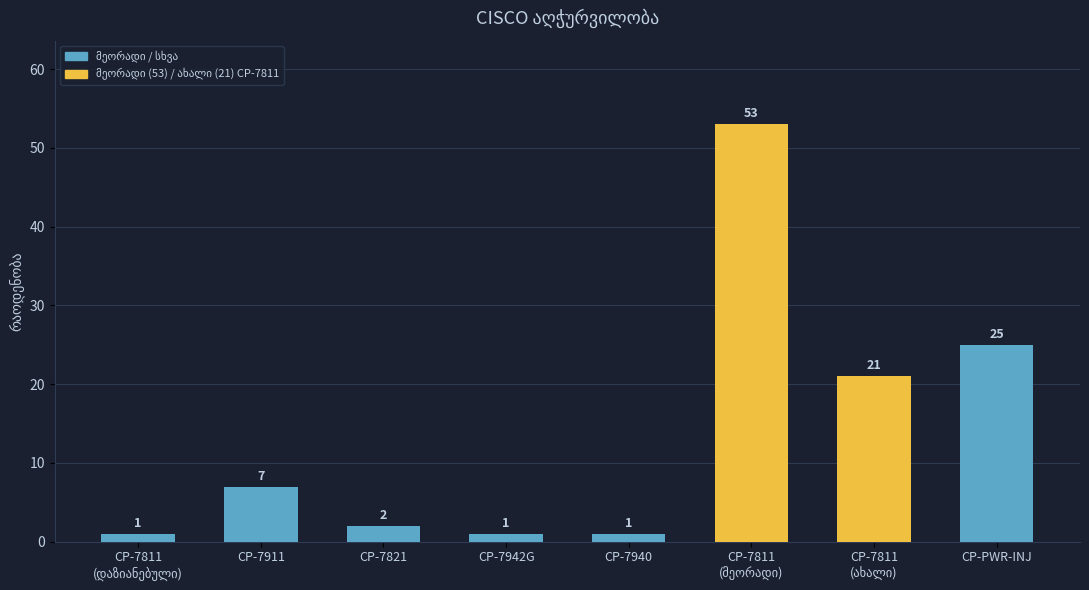

What is the value of the 1st bar from the left?

1